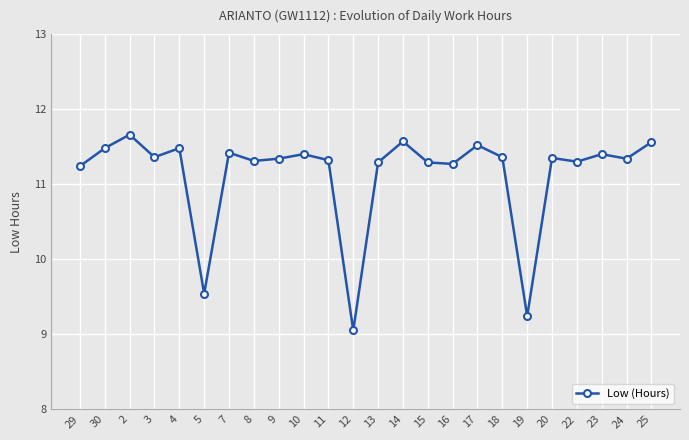

What is the difference between the maximum and minimum values?

2.6